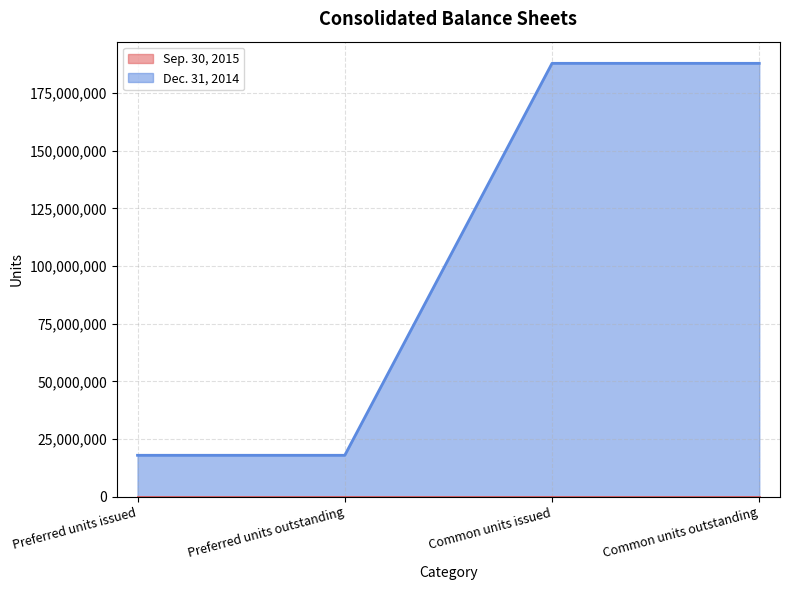

Read the value at Common units outstanding, to the nearest 10.

187965100